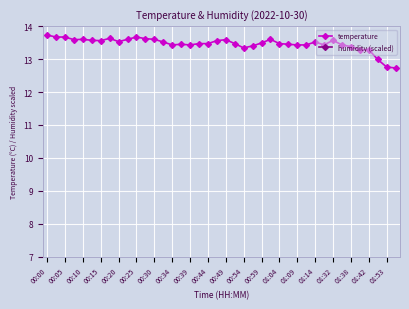

What is the highest value of the temperature series?

13.7